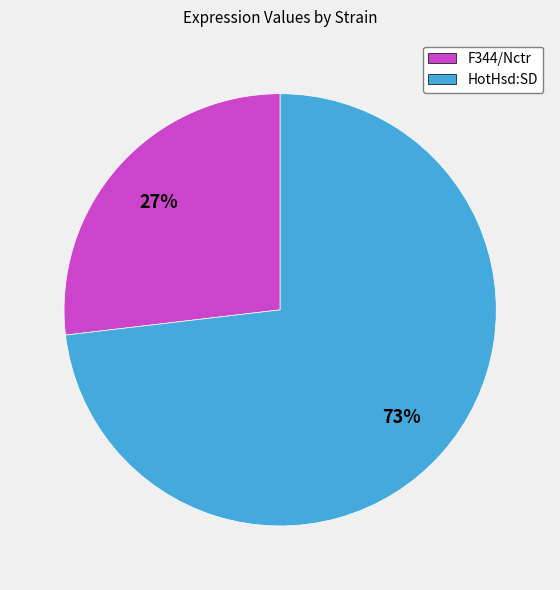

Does HotHsd:SD account for over 50% of the chart?

Yes